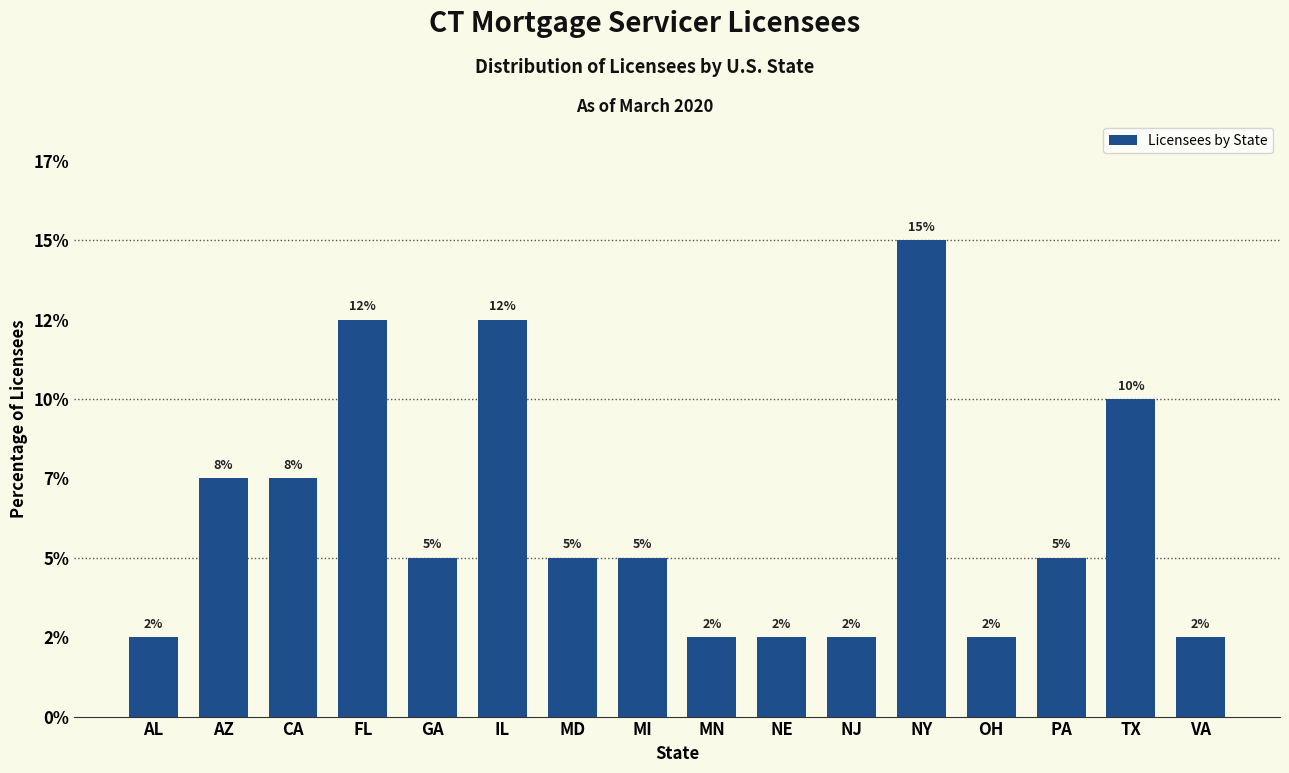

Are the bars horizontal?

No